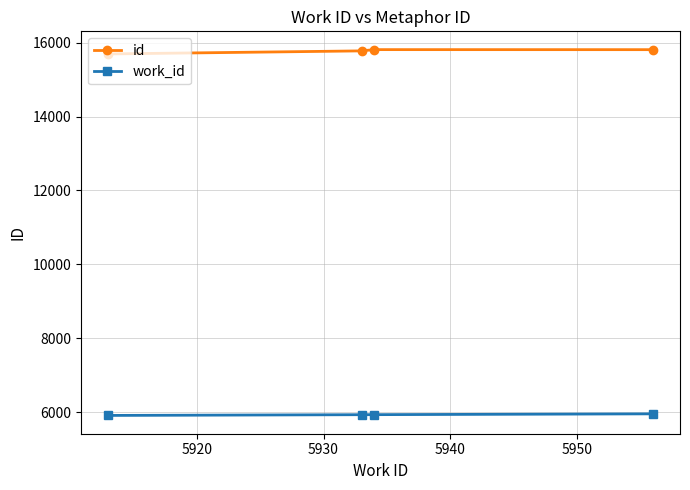

At how many categories does at least one series exceed 9931?

4